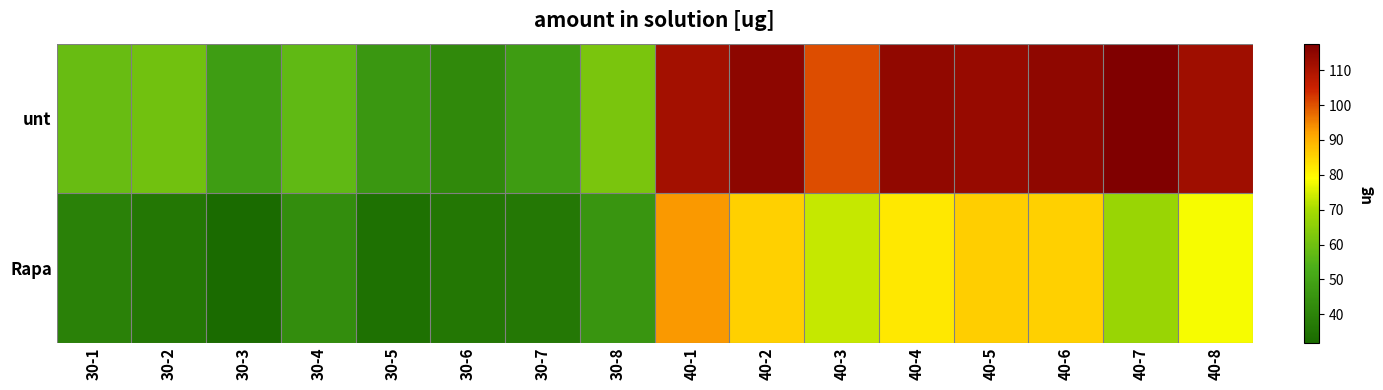

Reading right to left, what are all the values shown in this chart?

Rapa: 40-8=78.4	40-7=67.6	40-6=85.5	40-5=86.1	40-4=82.4	40-3=73.3	40-2=85.6	40-1=93.1	30-8=45.4	30-7=36.5	30-6=36.2	30-5=34.1	30-4=42.9	30-3=31.9	30-2=36.2	30-1=39.1
unt: 40-8=112.2	40-7=117.6	40-6=114.7	40-5=113.3	40-4=114.3	40-3=100.3	40-2=115.1	40-1=111.5	30-8=62.0	30-7=47.3	30-6=41.8	30-5=46.2	30-4=57.2	30-3=47.8	30-2=60.2	30-1=58.6